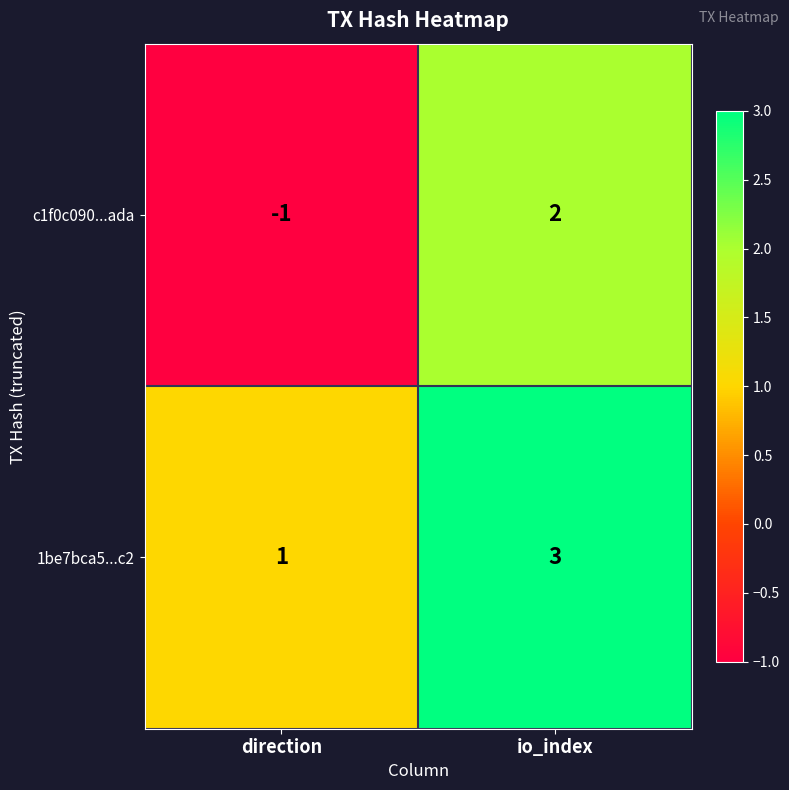

Which series has the largest range (max minus min)?

c1f0c090...ada